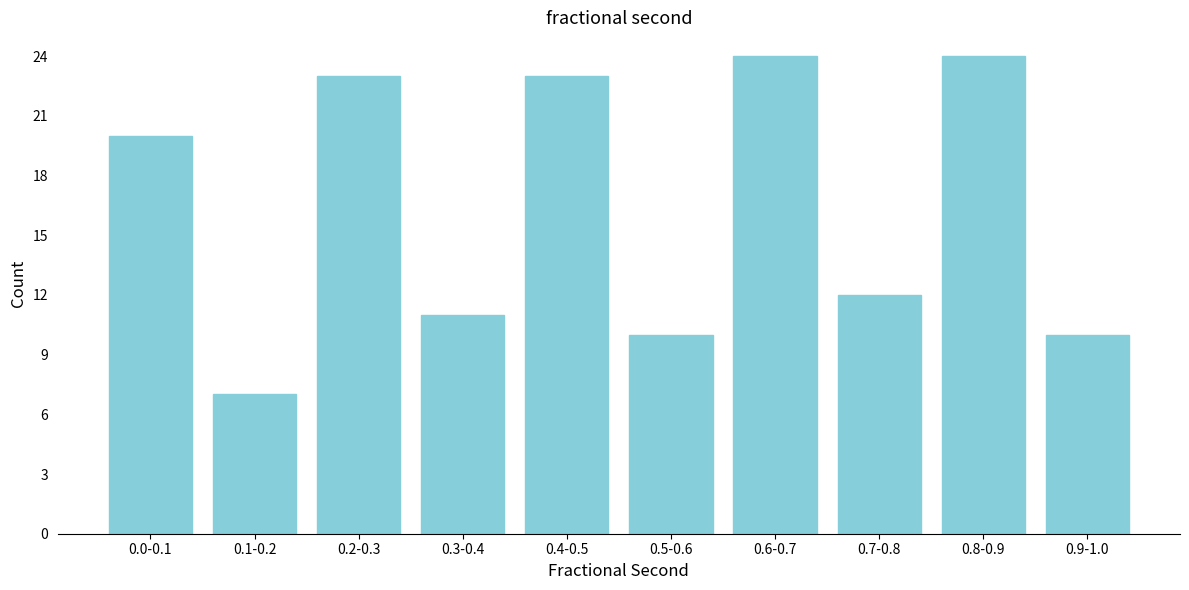

Reading left to right, extract all data points from this chart.

20	7	23	11	23	10	24	12	24	10